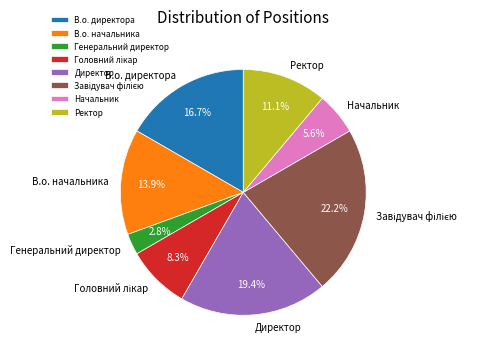

What percentage is NOT represented by Ректор?

88.9%